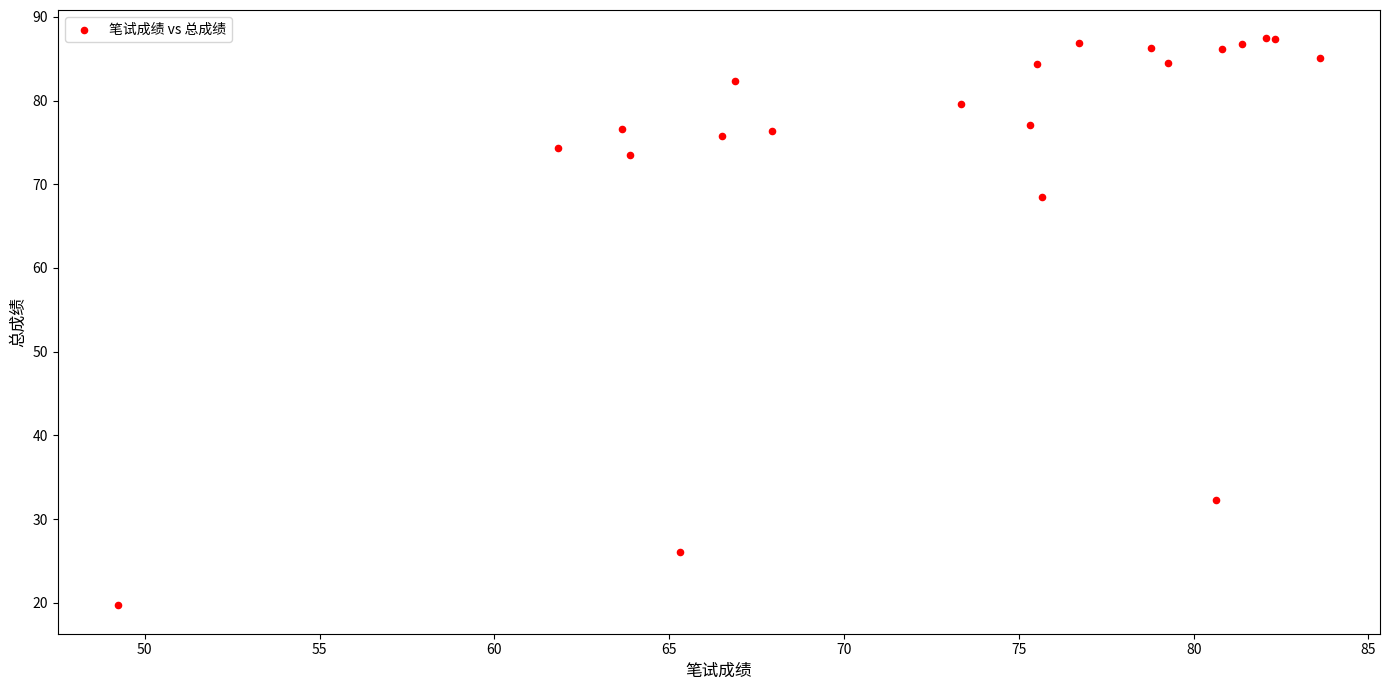

What Y value in the scatter plot is closest to 53?

68.5